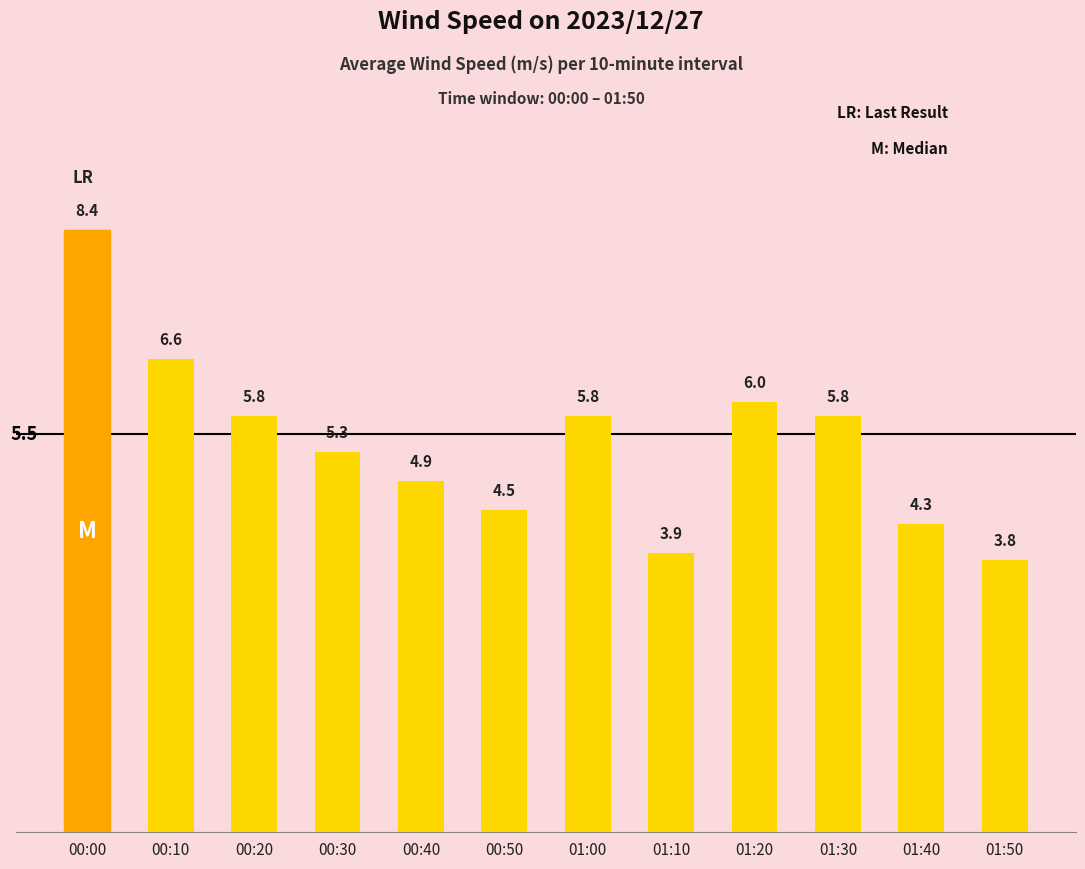

What is the maximum value shown in the chart?

8.4